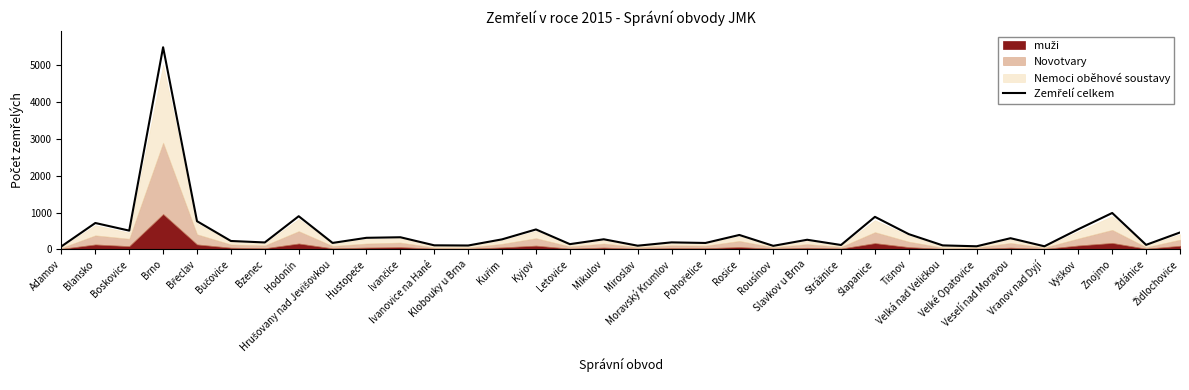

At which category does the chart reach its peak across all series?

Brno